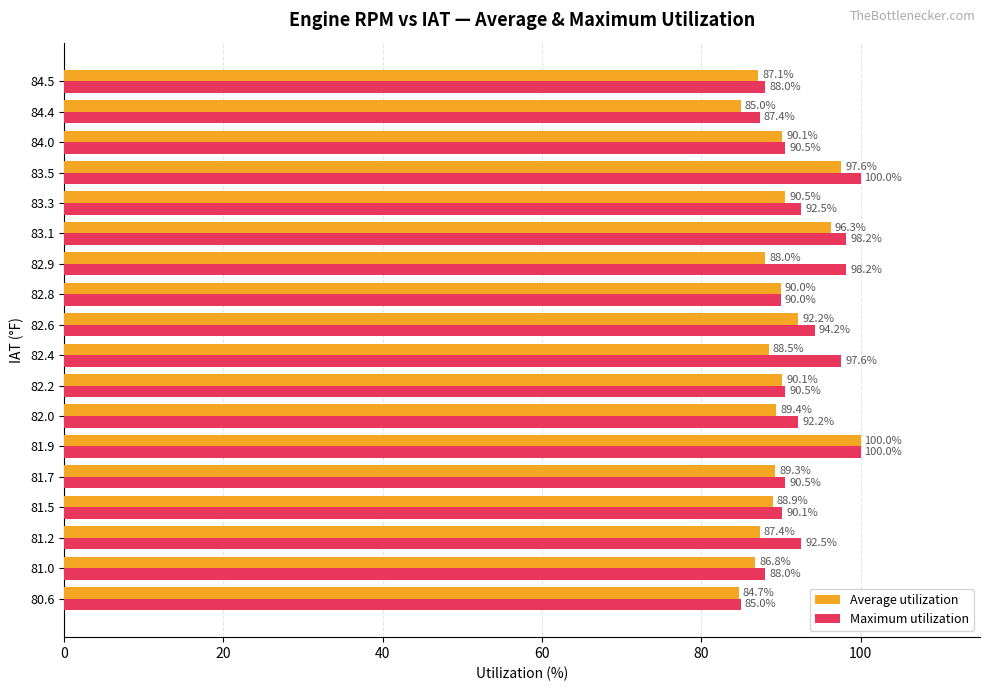

How many values in the Maximum utilization series are below 92?

9